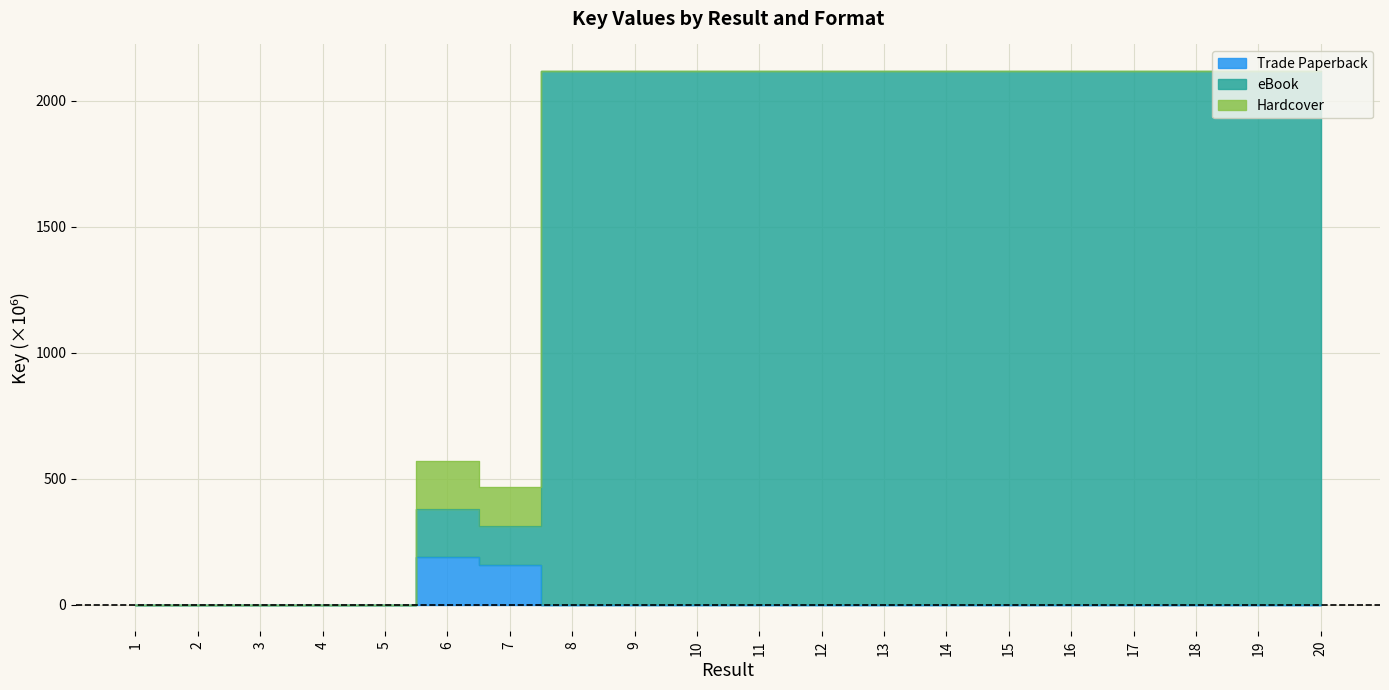

Where is the first local minimum for eBook?

4